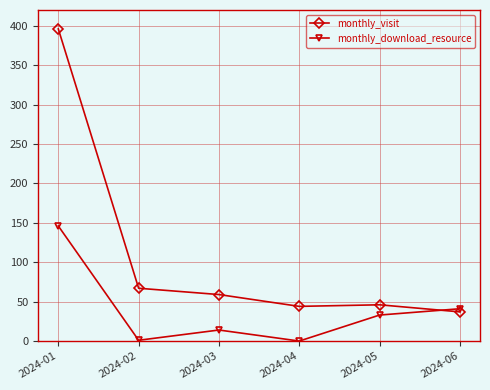

Which label corresponds to the largest value in the chart?

2024-01